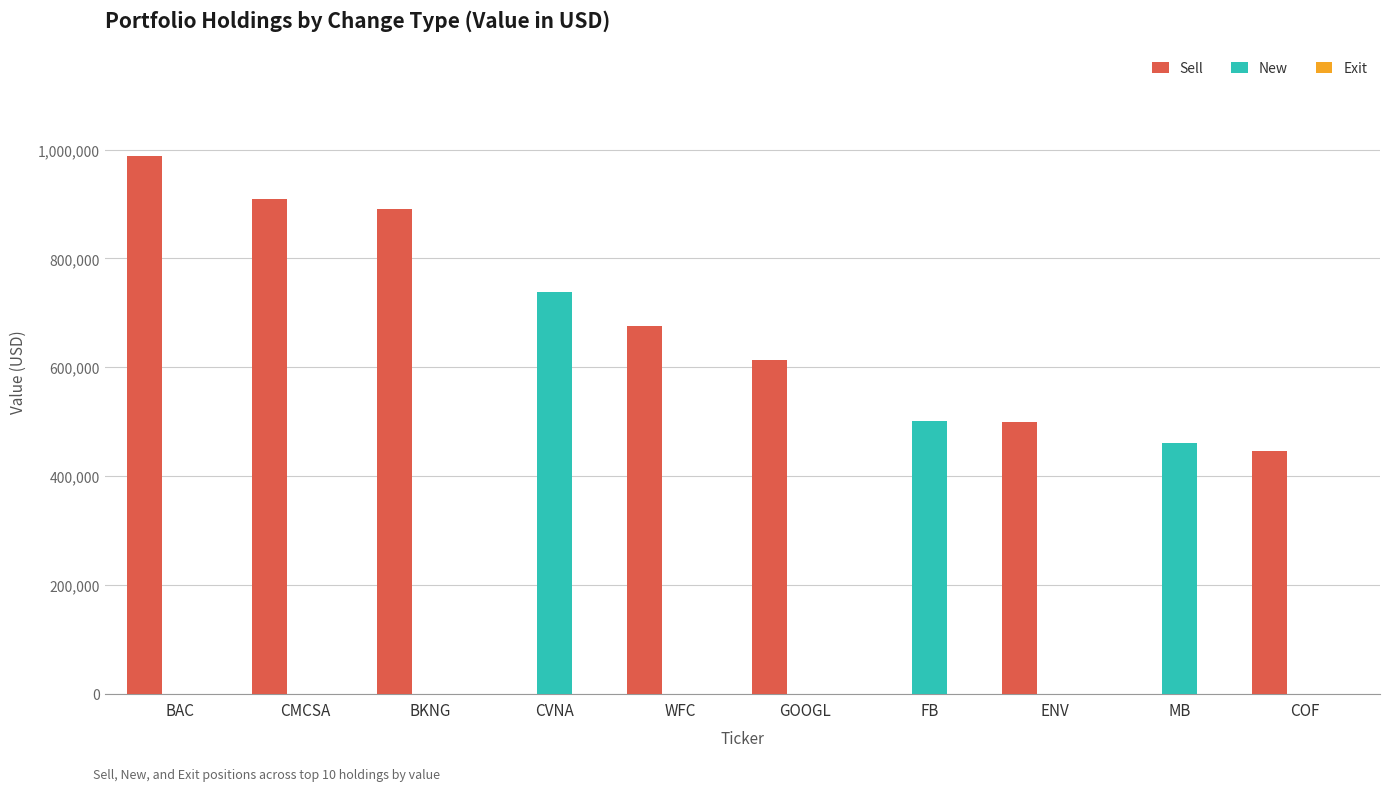

Which label corresponds to the largest value in the chart?

BAC